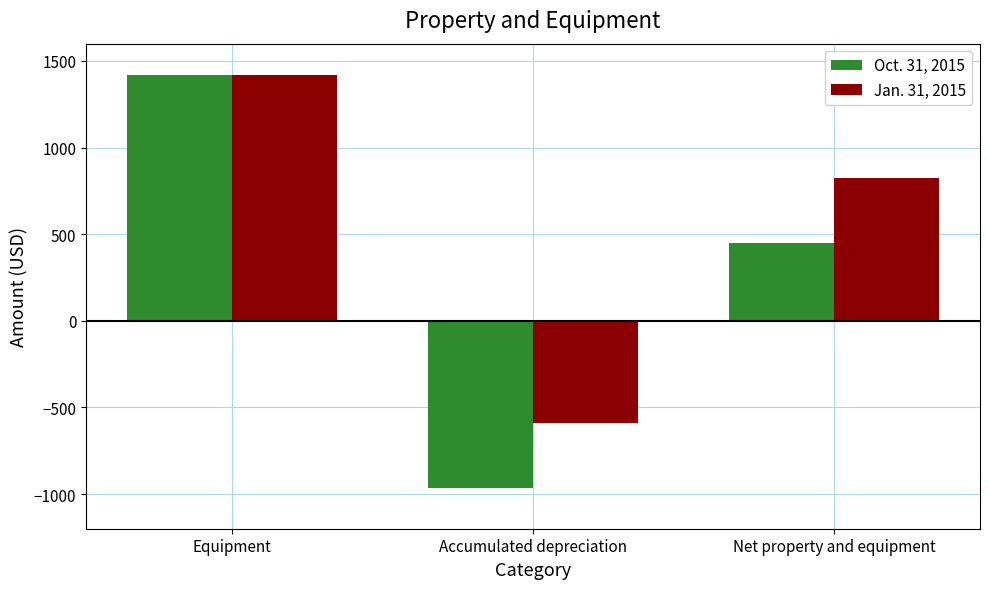

What is the greatest value displayed?

1417